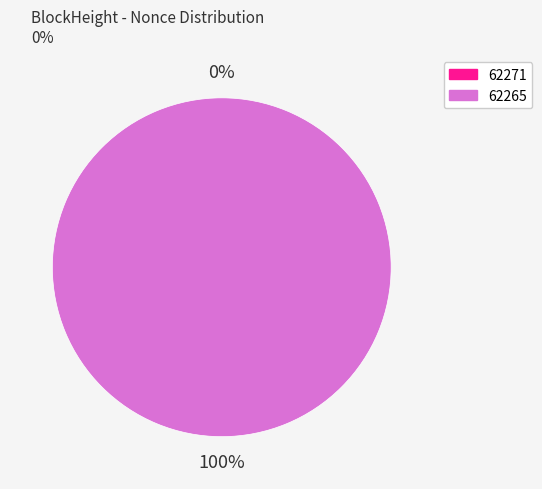

What percentage is the 62265 slice, to the nearest percent?

100%